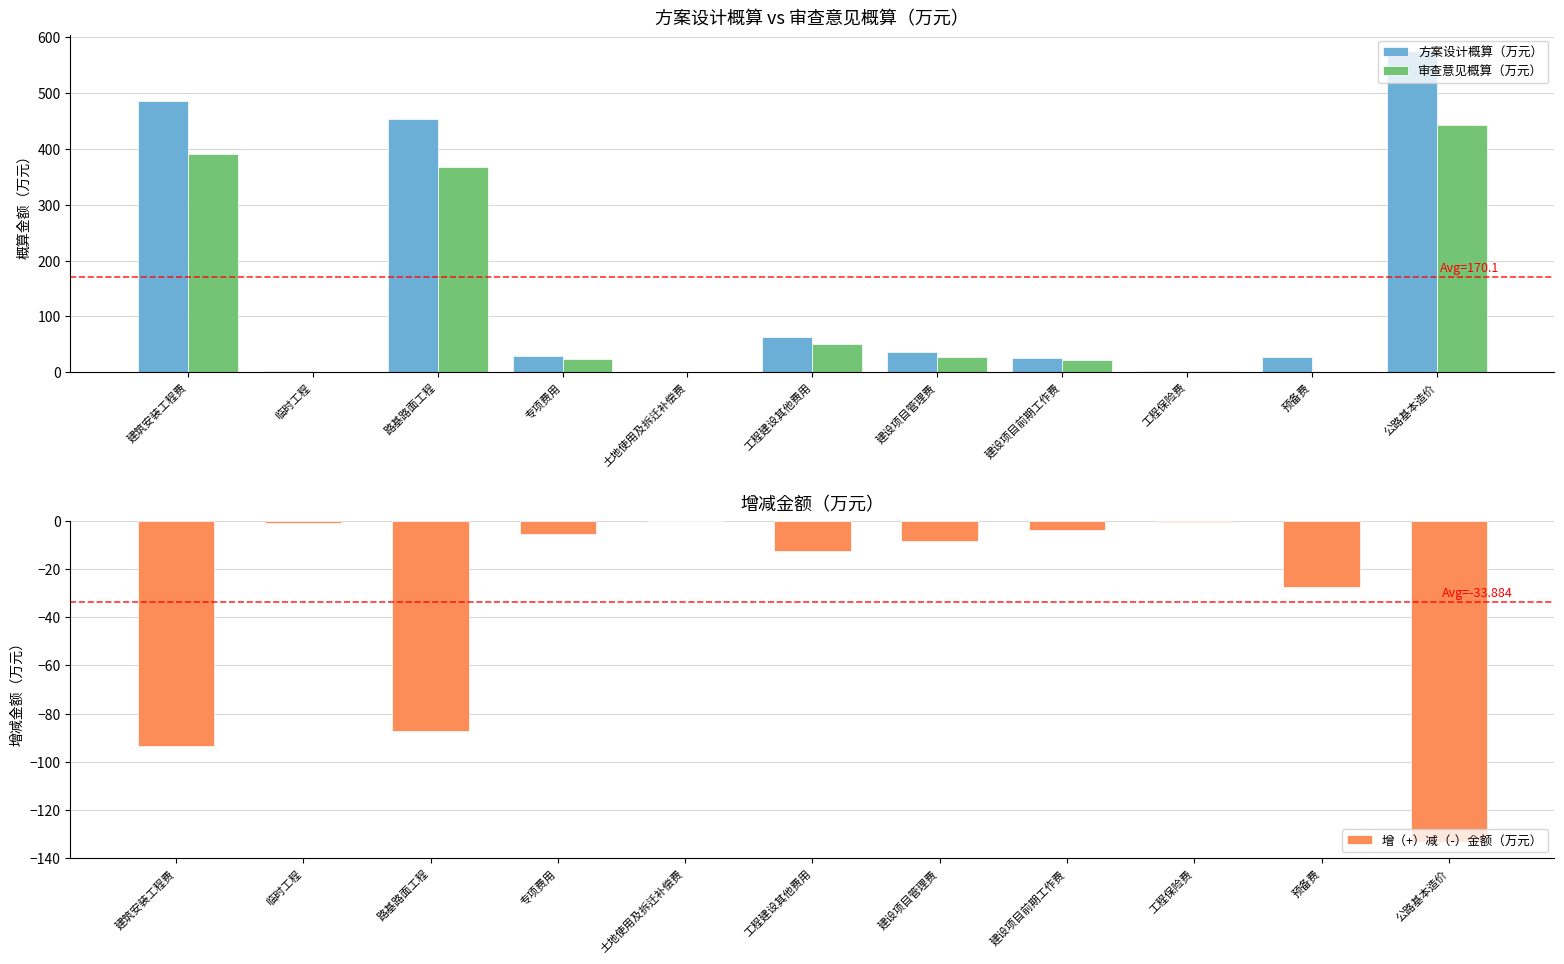

What are all the series names shown in the legend?

方案设计概算（万元）, 审查意见概算（万元）, 增（+）减（-）金额（万元）